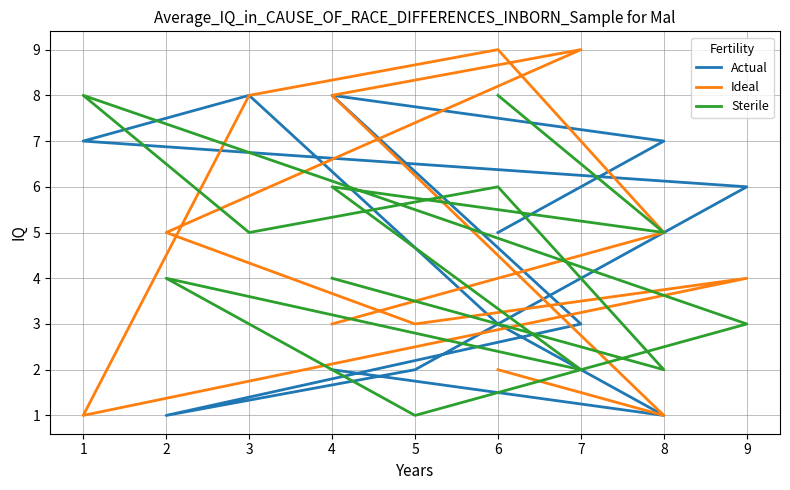

Which series ends up on top after the final intersection of Actual and Ideal?

Actual